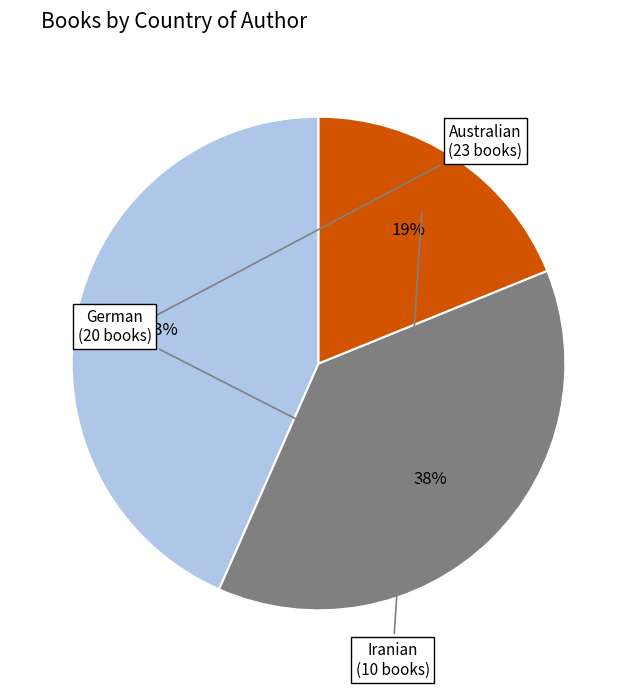

Count the number of slices in the pie.

3